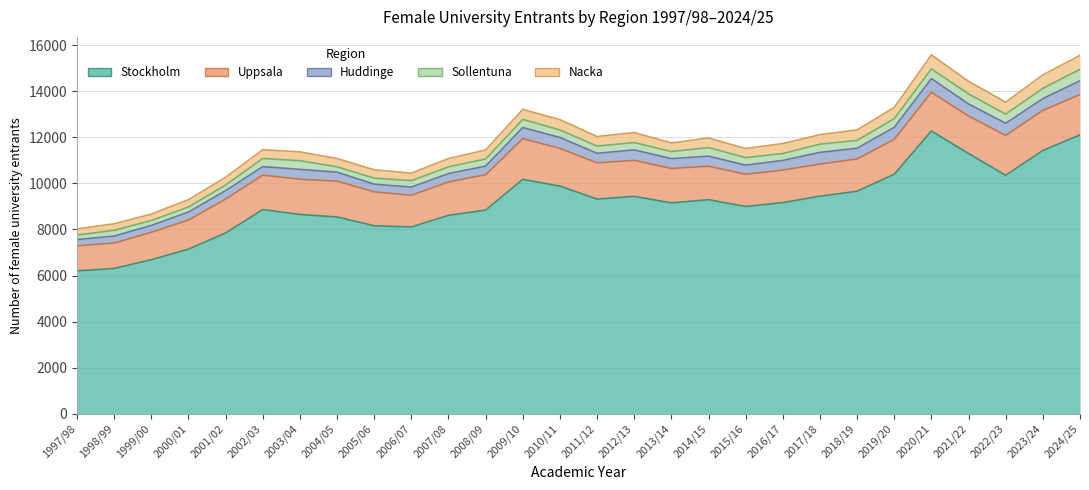

What is the approximate value of Stockholm at 2004/05, to the nearest 10?

8540